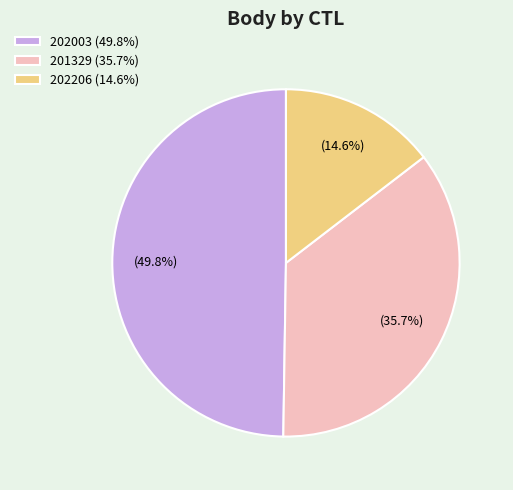

Which slice is the smallest?

202206 (14.6%)